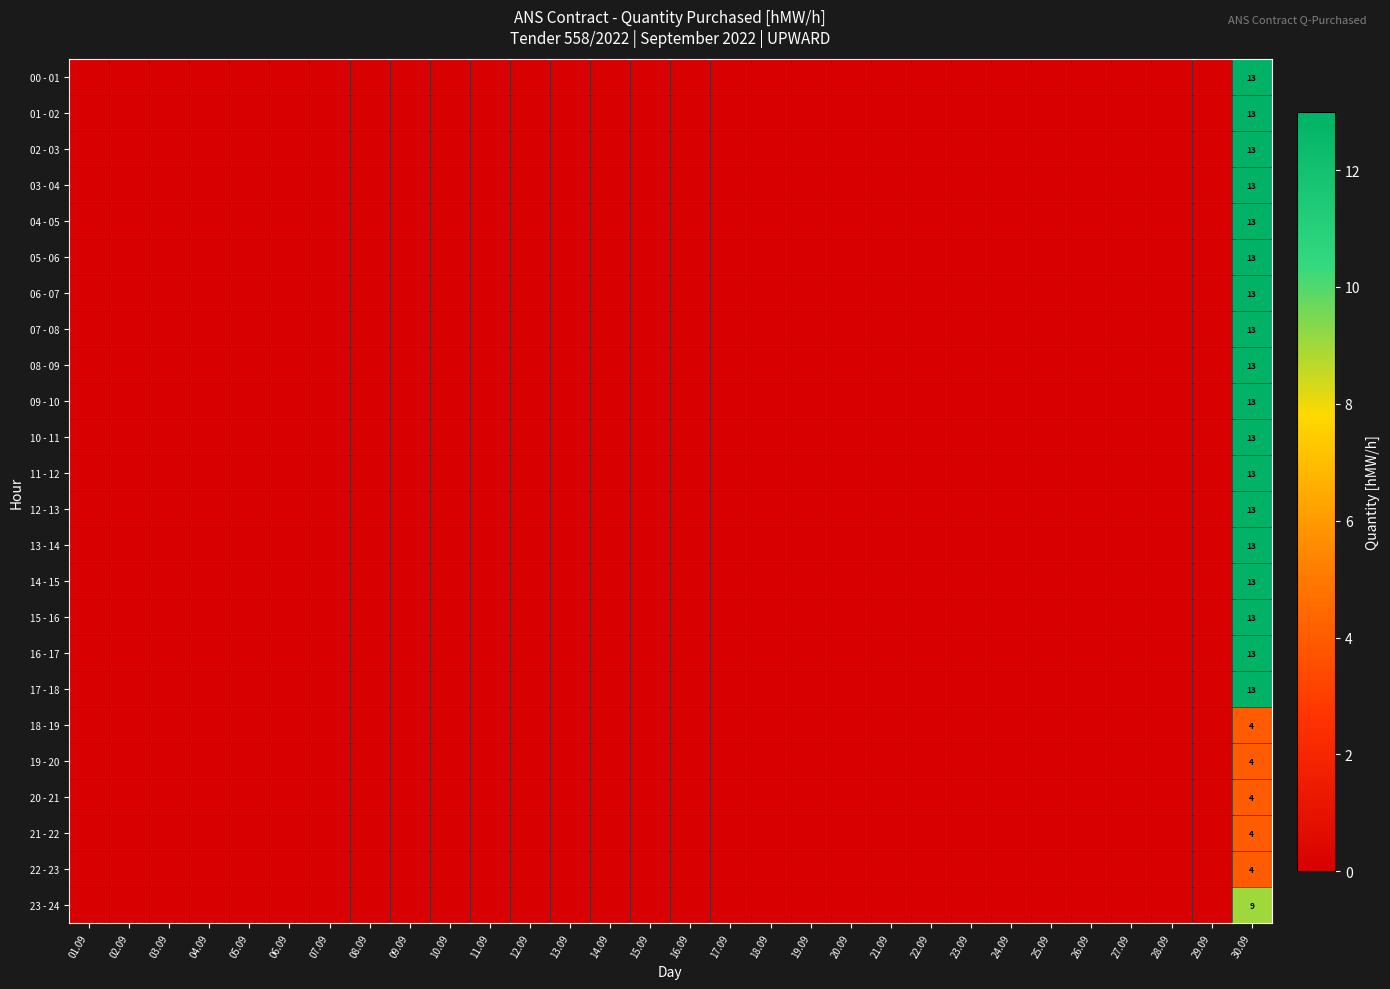

Is the value of 06 - 07 at 14.09 greater than the value of 15 - 16 at 27.09?

No